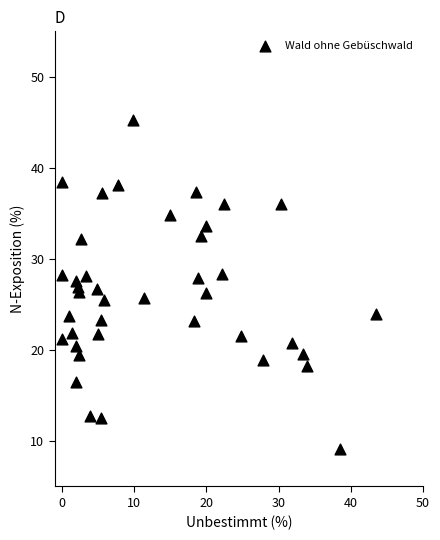

What is the range of Y values (max minus min)?

36.2